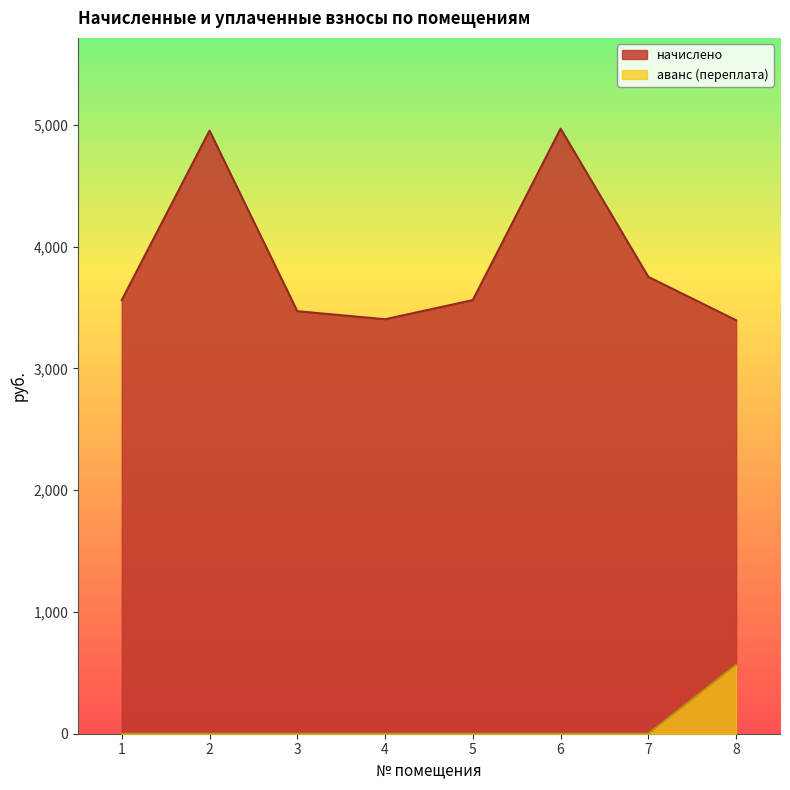

True or false: аванс (переплата) has more than 2 interior local peaks.

False